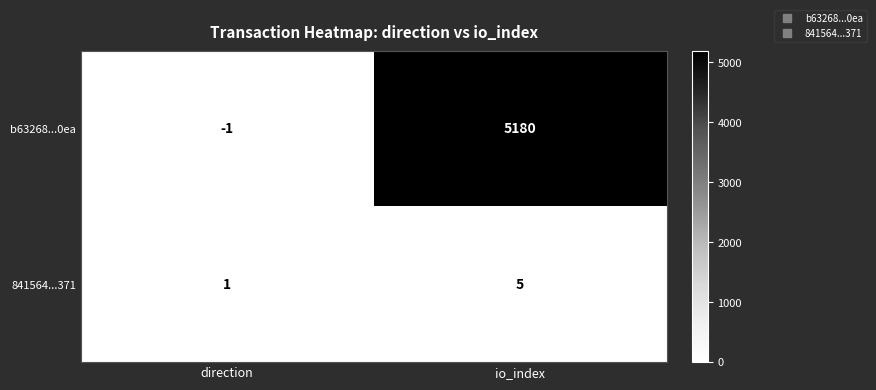

The 841564...371 series shows 9 at io_index. True or false?

False